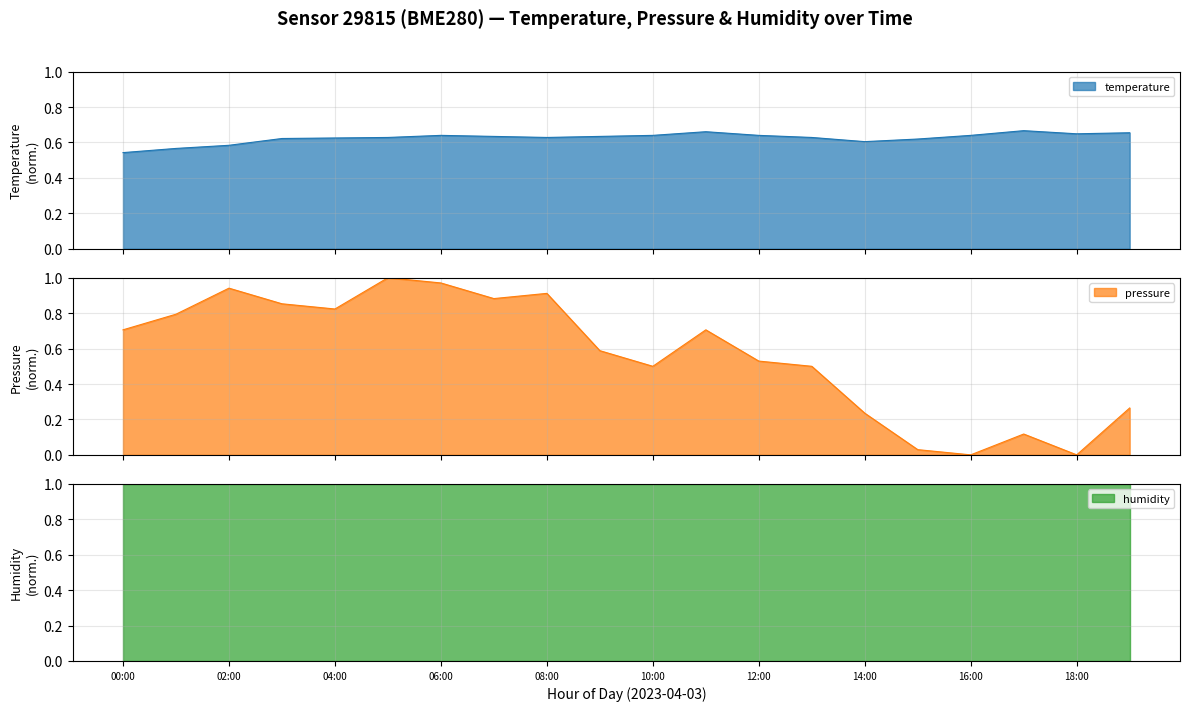

What position from the left is 11:00?

12